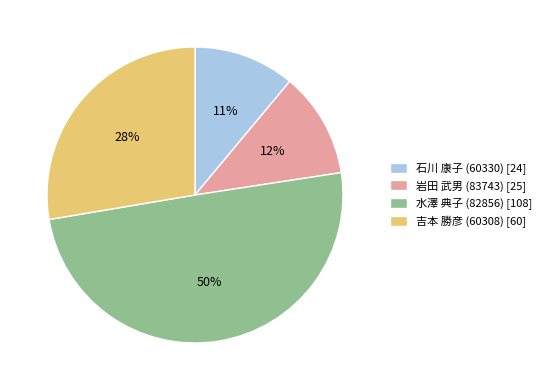

How many slices are in this pie chart?

4